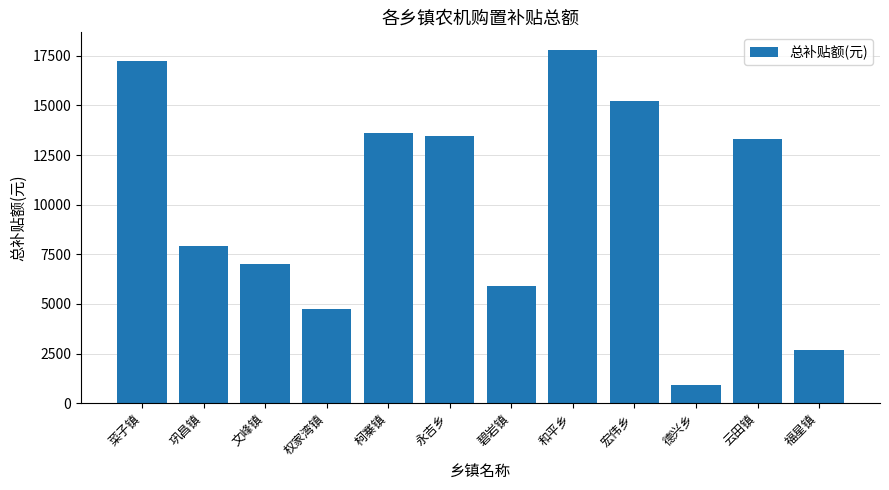

What is the ratio of the value at 柯寨镇 to the value at 碧岩镇?

2.3